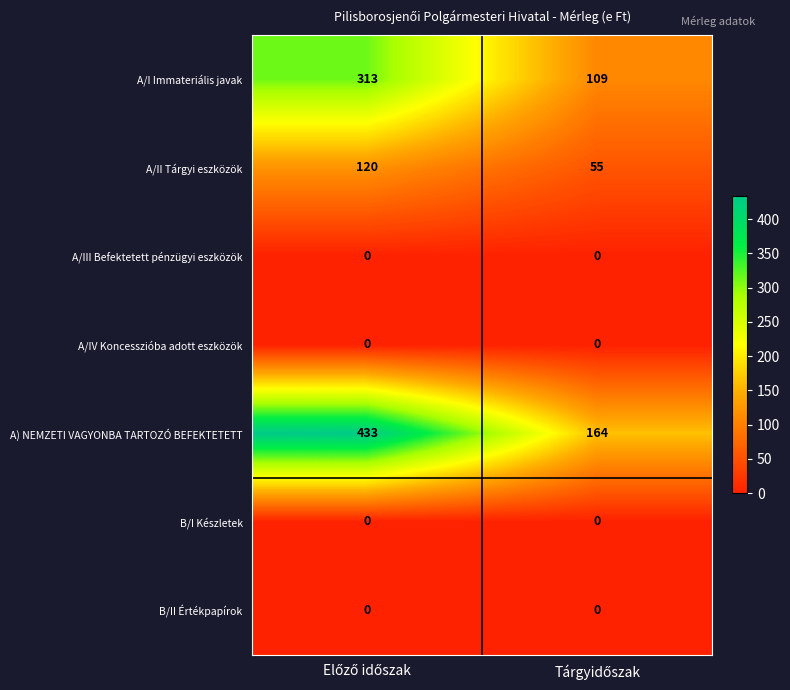

Which series has the widest spread of values?

A) NEMZETI VAGYONBA TARTOZÓ BEFEKTETETT